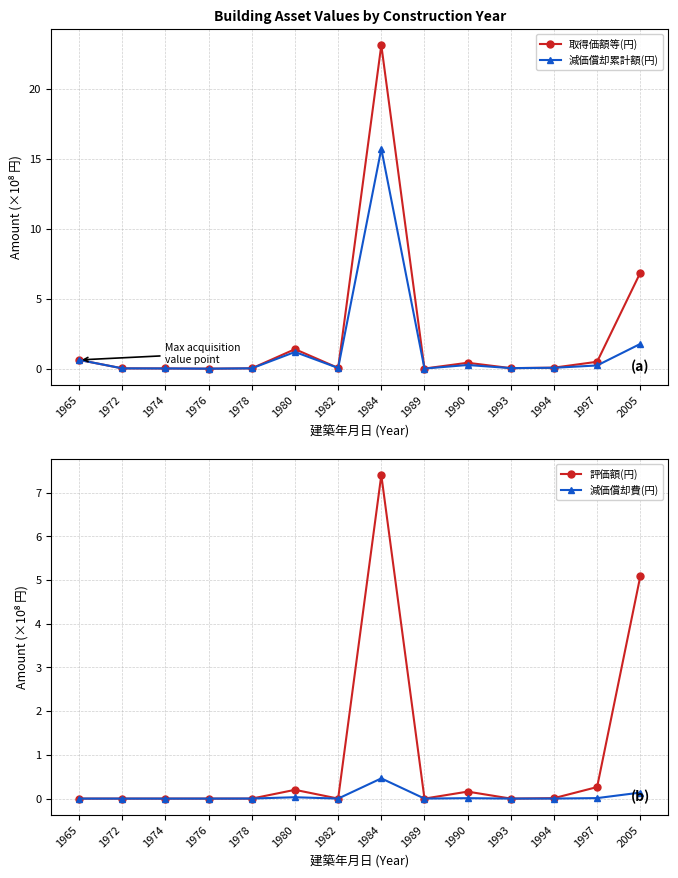

Does the chart have visible grid lines?

Yes